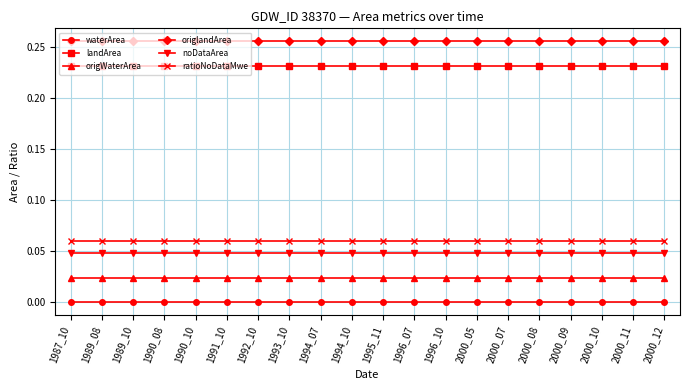

Rank the series by their maximum value, from highest to lowest.

origlandArea, landArea, ratioNoDataMwe, noDataArea, origWaterArea, waterArea